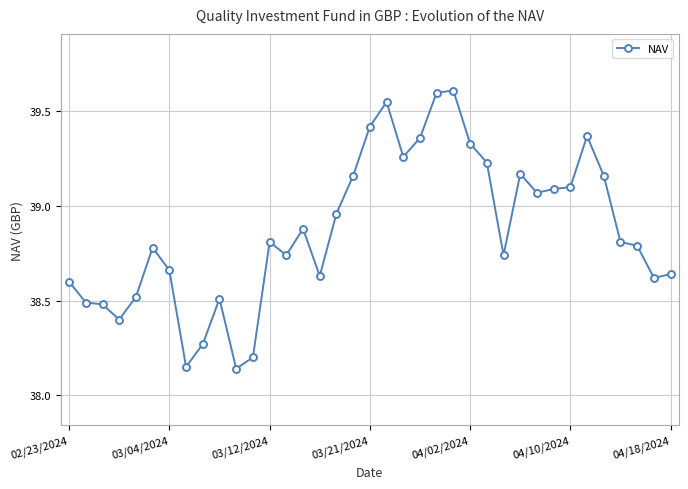

What is the average value?

38.9